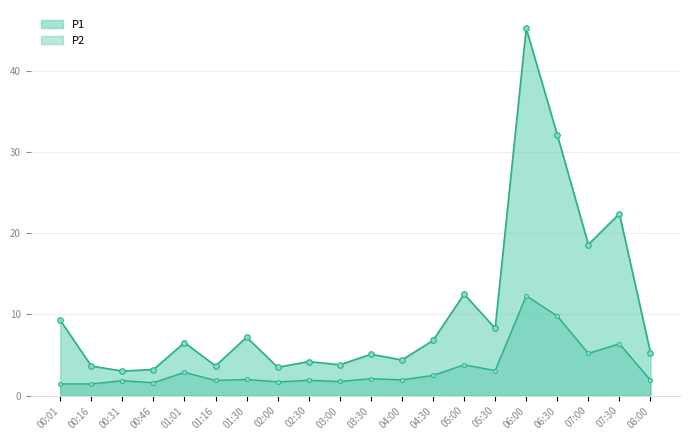

True or false: P1 and P2 intersect in this chart.

False